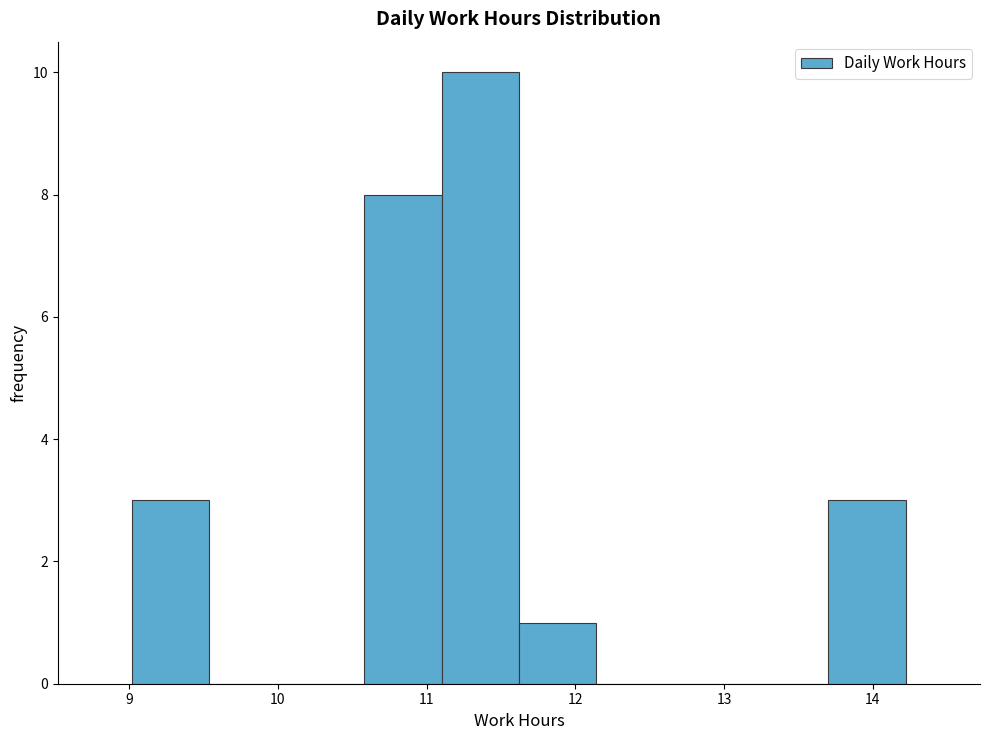

Reading left to right, transcribe this chart: for each bar, give the range it covers on the x-axis and its height. Neither the bar edges nor the heights are printed on the chart, so give them approximately, as read against the axes.

9.02 to 9.54: 3
9.54 to 10.06: 0
10.06 to 10.58: 0
10.58 to 11.10: 8
11.10 to 11.62: 10
11.62 to 12.14: 1
12.14 to 12.66: 0
12.66 to 13.18: 0
13.18 to 13.70: 0
13.70 to 14.22: 3